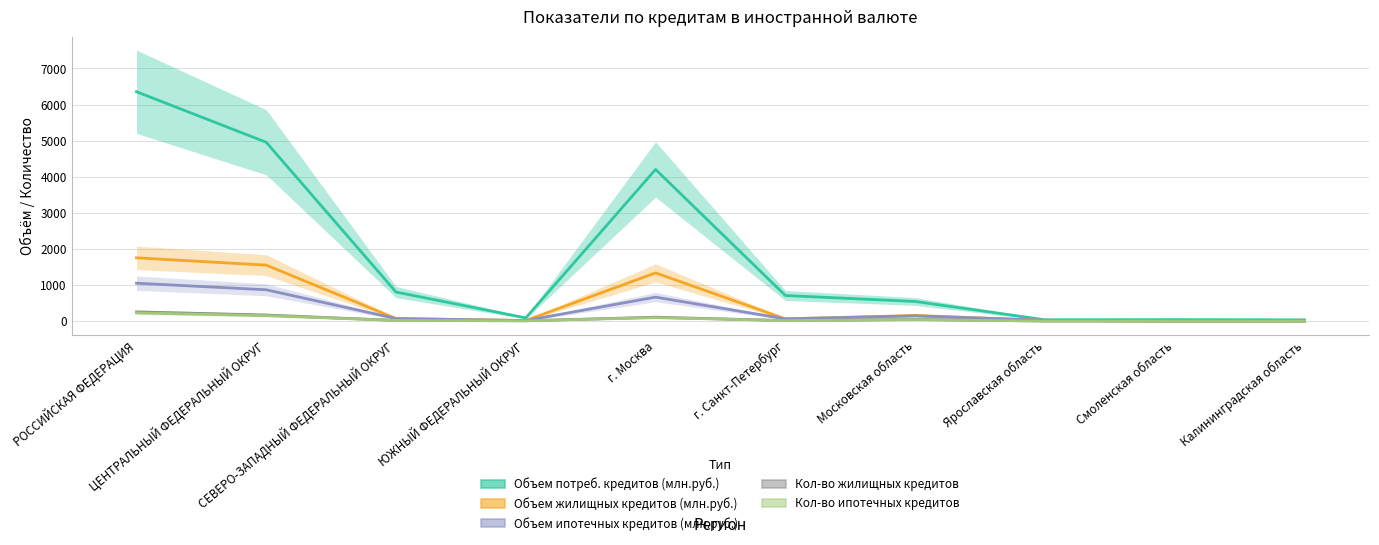

At how many categories does at least one series exceed 3057?

3